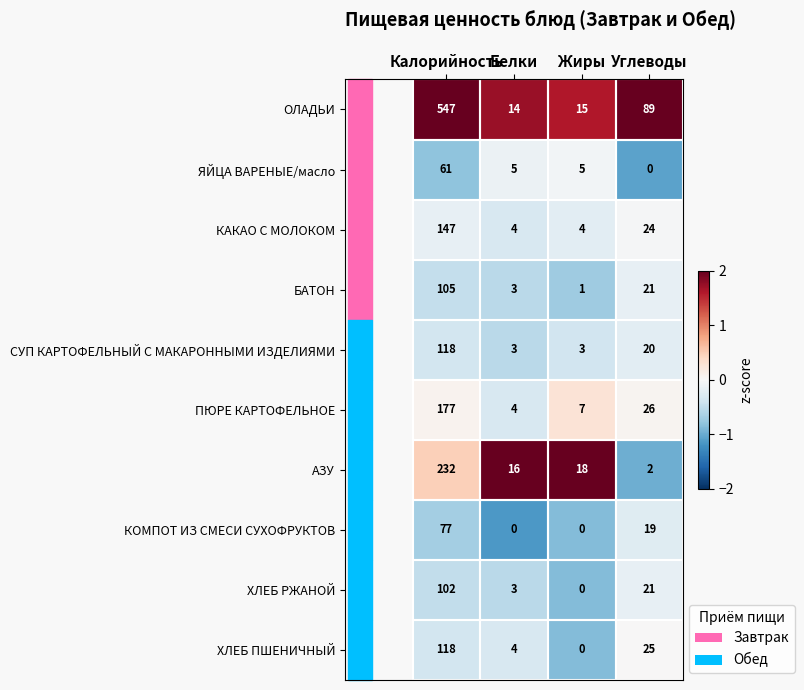

True or false: ХЛЕБ ПШЕНИЧНЫЙ has a value of 4 at Белки.

True